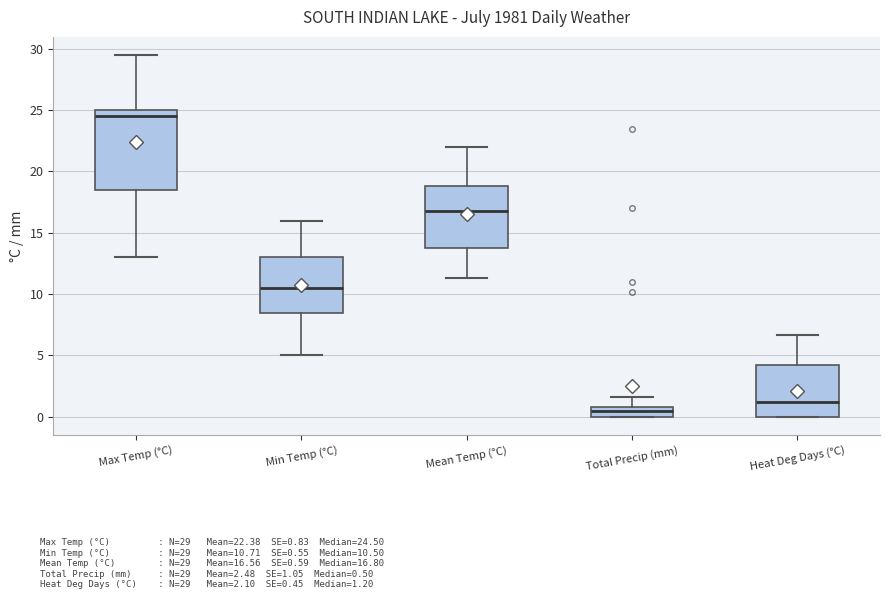

Which box is the tallest, from its lower edge to its upper edge?

Max Temp (°C)